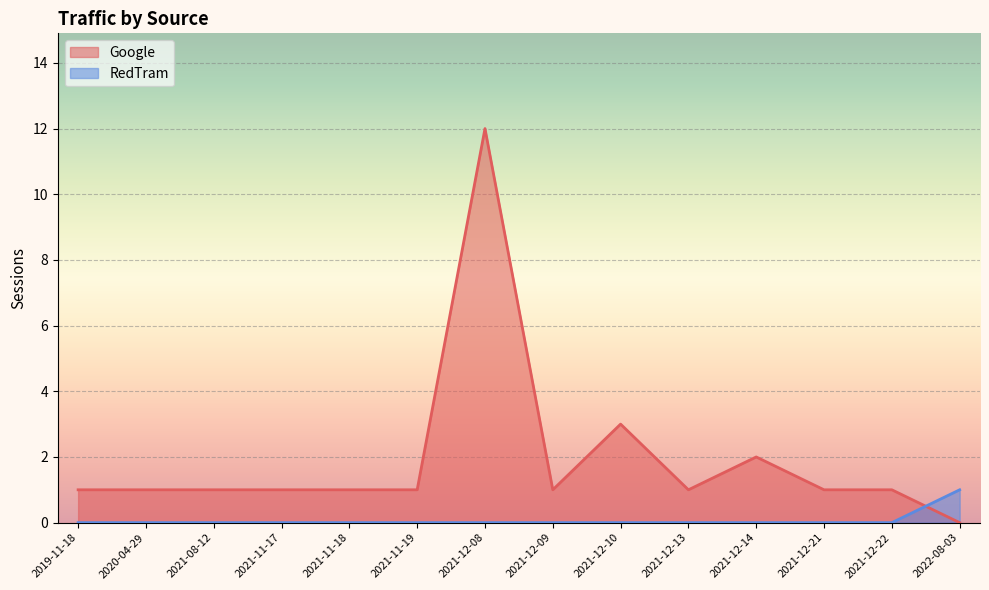

Rank the categories by RedTram value from lowest to highest.

2021-12-22, 2021-12-21, 2021-12-14, 2021-12-13, 2021-12-10, 2021-12-09, 2021-12-08, 2021-11-19, 2021-11-18, 2021-11-17, 2021-08-12, 2020-04-29, 2019-11-18, 2022-08-03